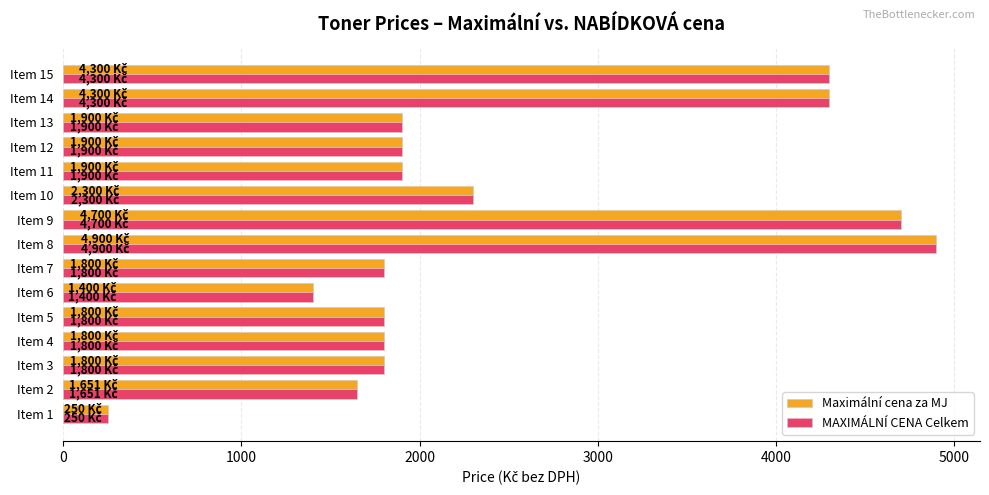

At how many categories does at least one series exceed 2559?

4